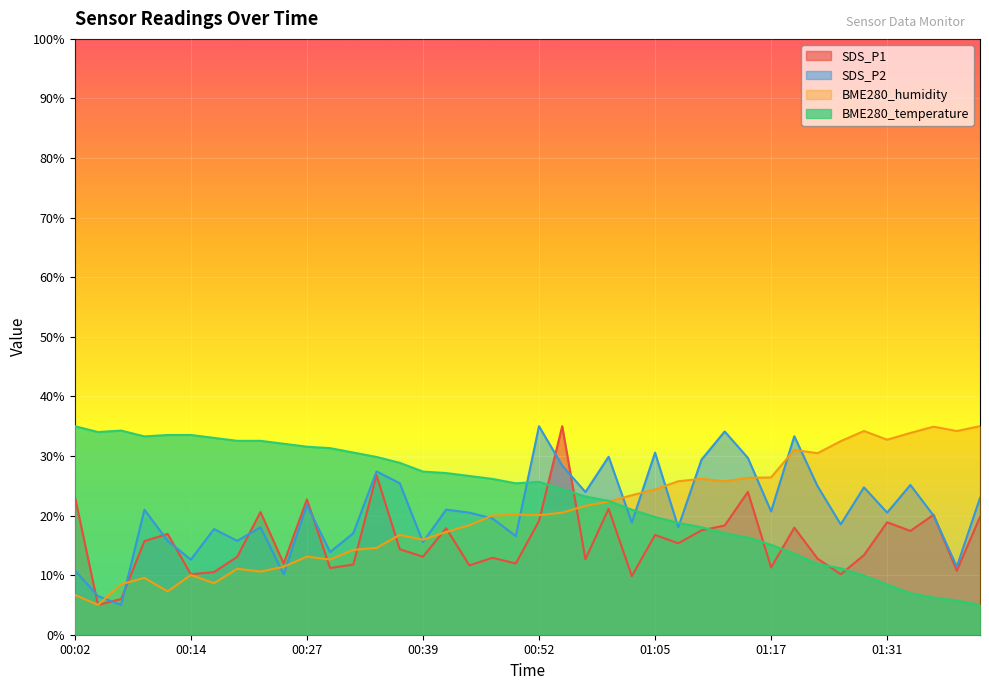

In SDS_P1, how many points are higher than both neighbors (excluding endpoints)?

13